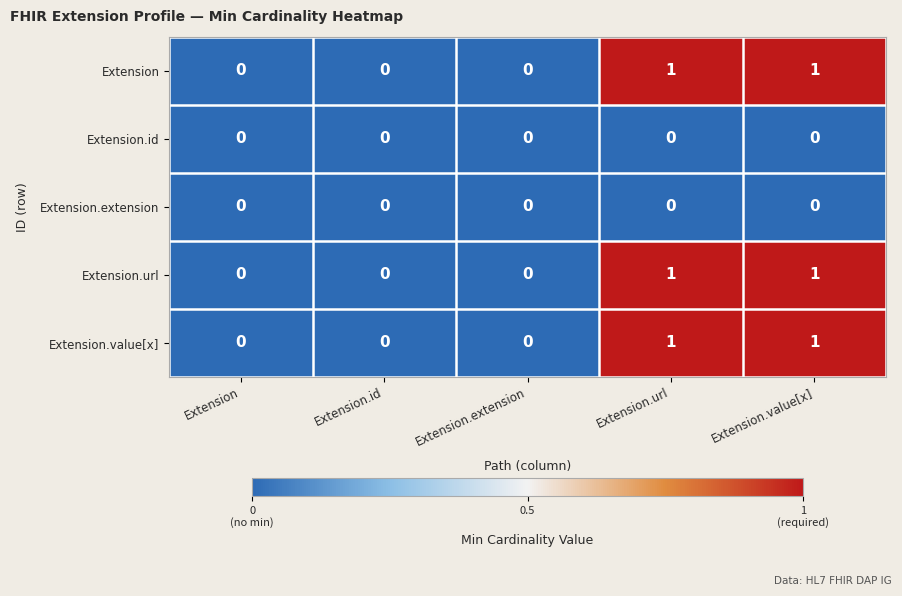

How many Extension.value[x] values are between 0 and 1?

5